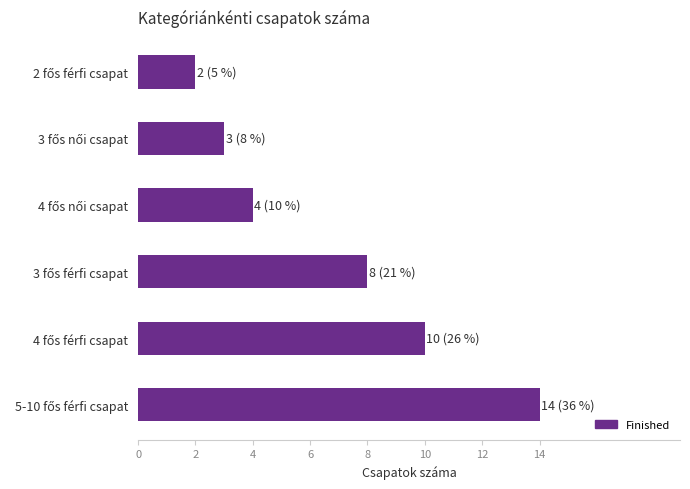

What is the sum of all values?

41